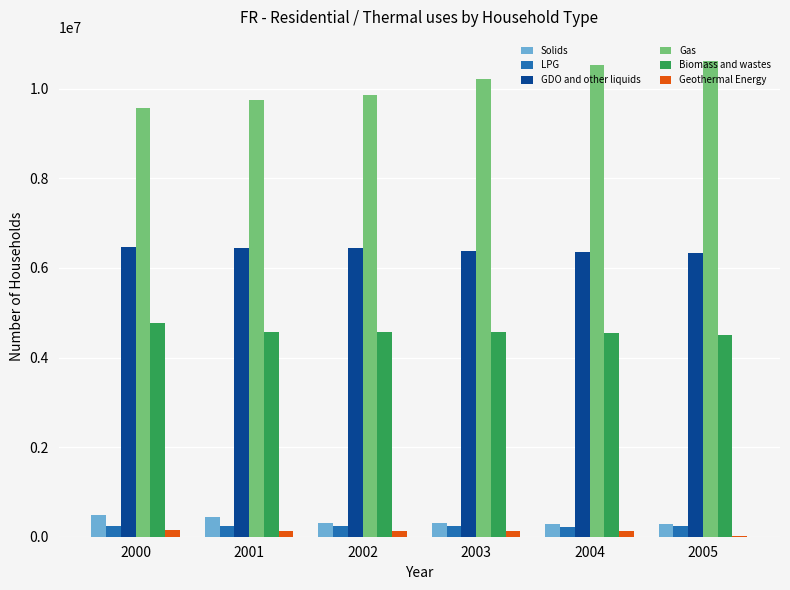

Is the value of Gas at 2001 greater than the value of LPG at 2000?

Yes